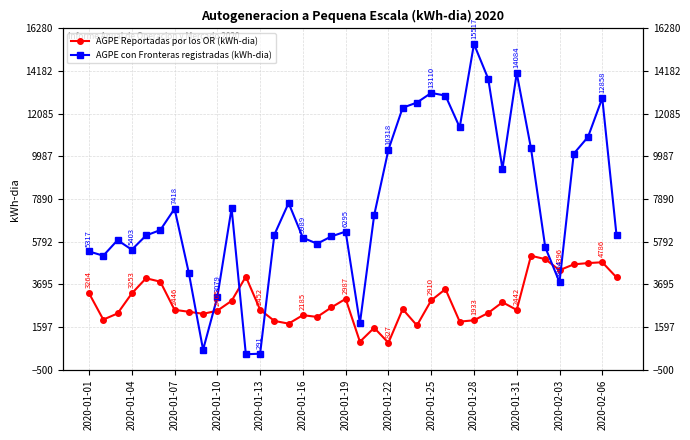

What is the difference between the maximum and second lowest values in the AGPE con Fronteras registradas (kWh-dia) series?

15225.9